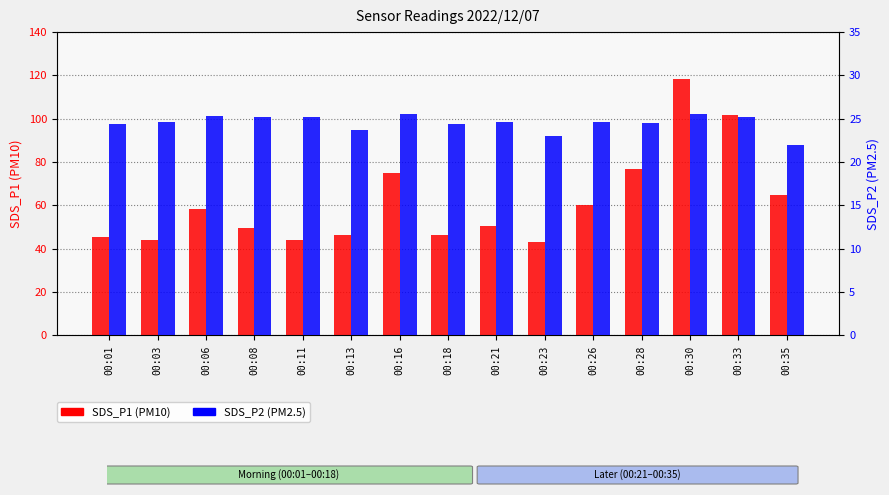

Which series has the widest spread of values?

SDS_P1 (PM10)